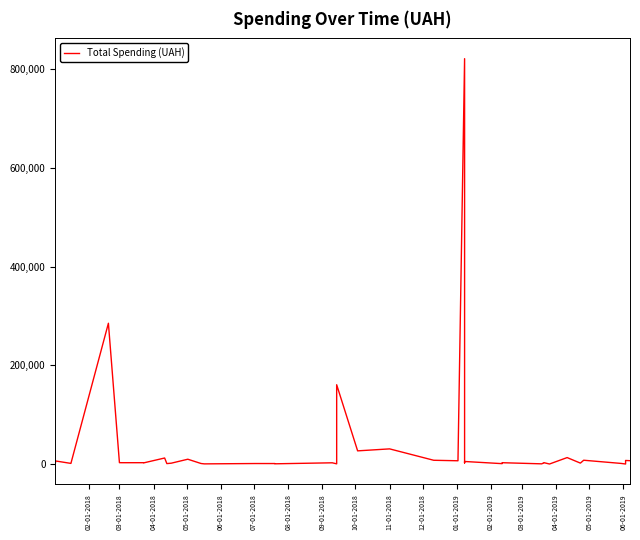

Reading left to right, extract all data points from this chart.

3458.7	6498.0	1540.9	285258.0	3037.4	2942.0	2970.0	2581.0	12464.0	1162.7	1976.0	10000.0	1326.5	578.0	1280.4	1245.0	735.0	2745.0	660.0	160800.0	26932.0	30937.5	7875.0	6863.2	820864.8	2510.0	5418.0	1051.9	2939.9	647.0	2972.0	2970.0	313.5	13317.6	2122.0	7956.7	1485.2	304.8	7500.0	7000.0